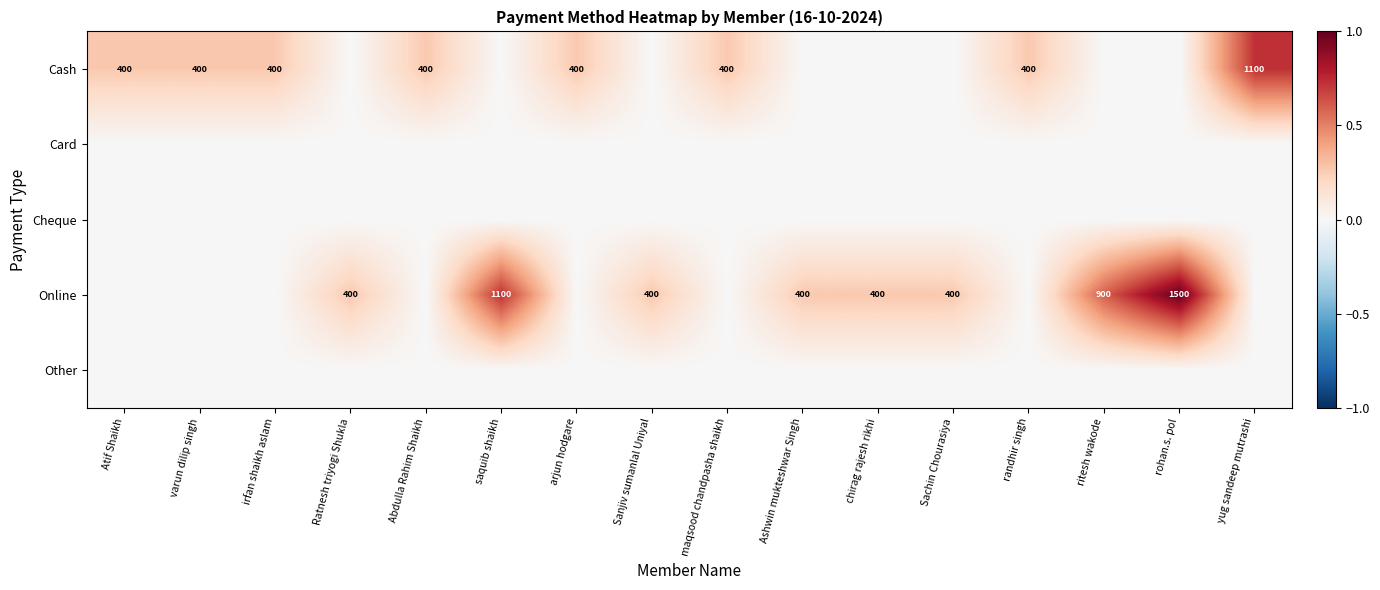

The Cash series shows 278 at Abdulla Rahim Shaikh. True or false?

False